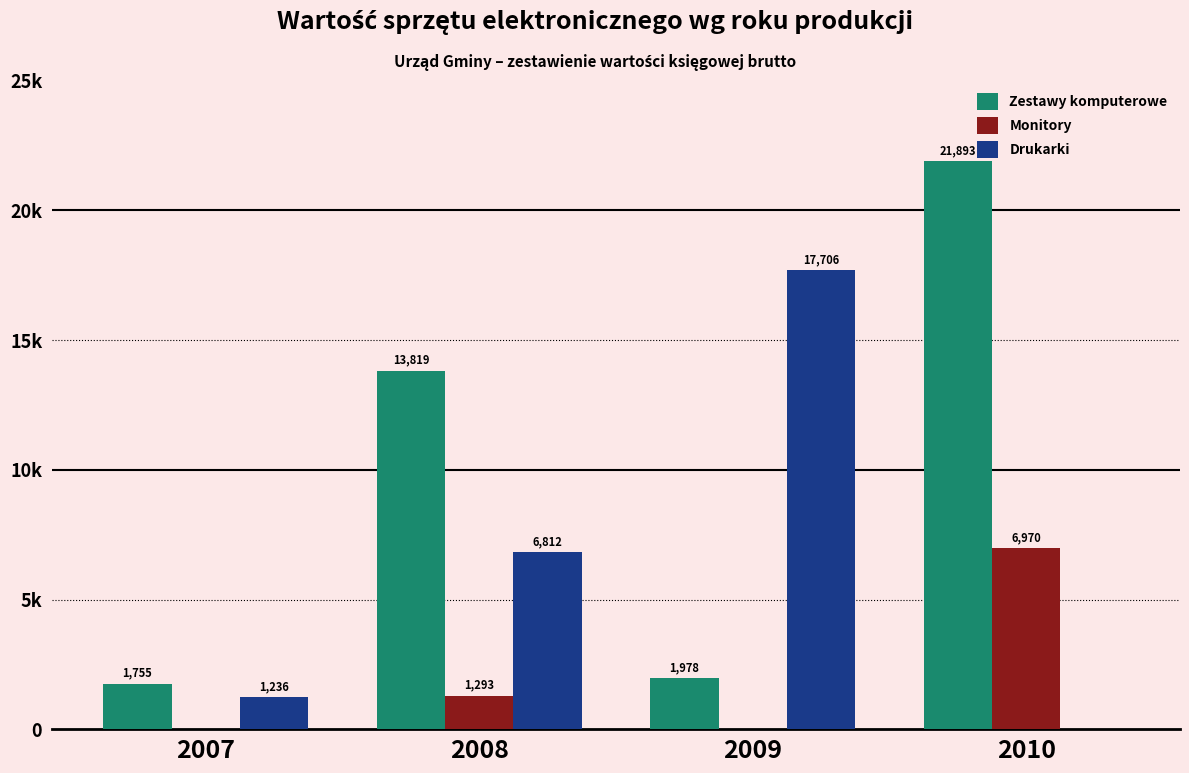

Reading right to left, what are all the values shown in this chart?

Zestawy komputerowe: 2010=21893	2009=1978	2008=13819	2007=1755
Monitory: 2010=6970	2009=0	2008=1293	2007=0
Drukarki: 2010=0	2009=17706	2008=6812	2007=1236